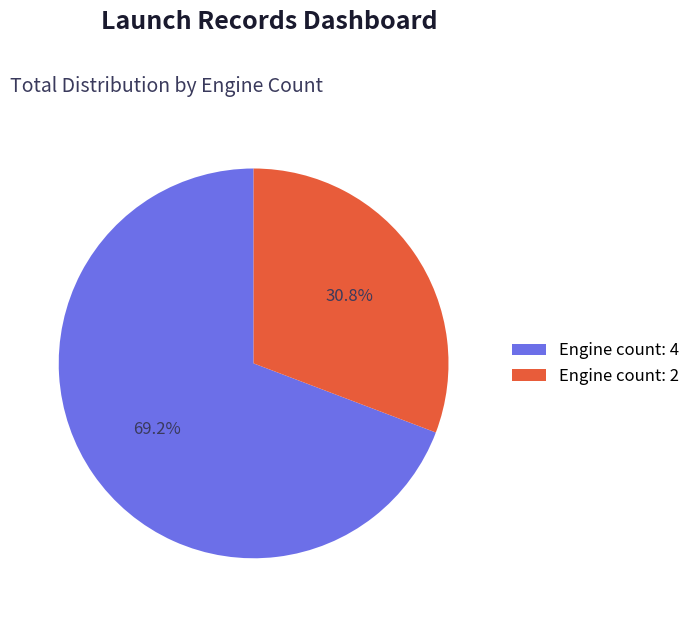

Between Engine count: 4 and Engine count: 2, which is larger?

Engine count: 4